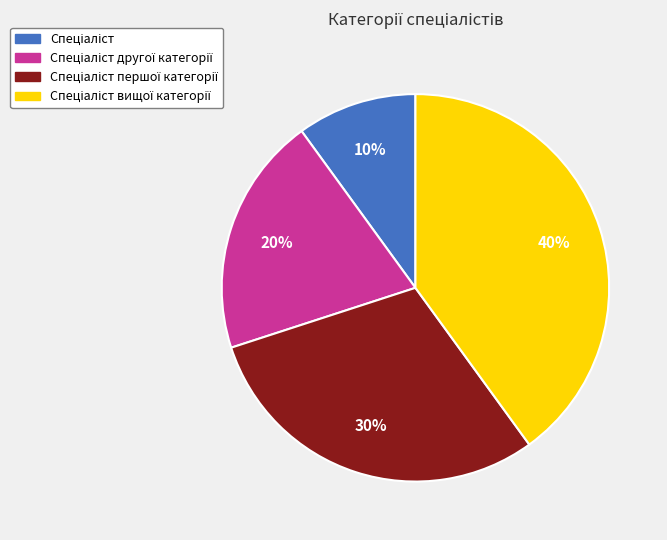

To the nearest percent, what is the difference between the largest and smallest slice percentages?

30%